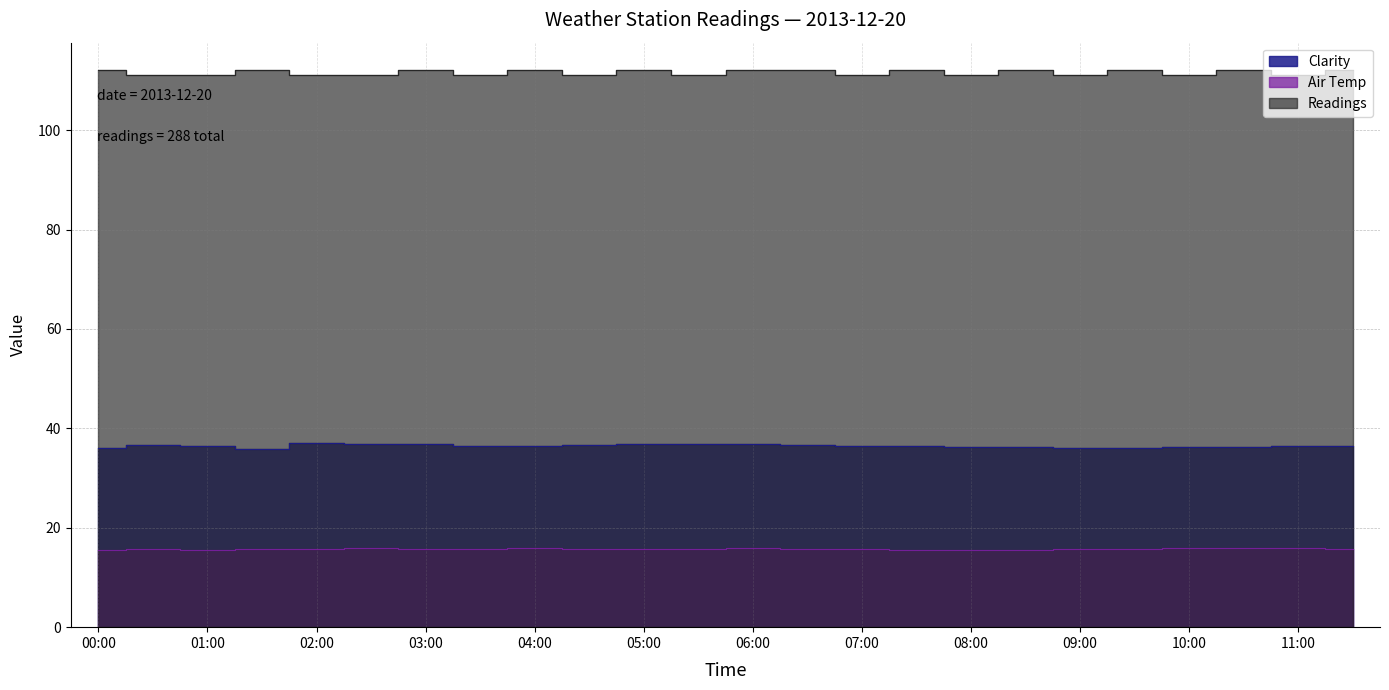

Reading left to right, extract all data points from this chart.

Clarity: 00:00=36.1	00:30=36.6	01:00=36.4	01:30=35.9	02:00=37.1	02:30=36.8	03:00=36.8	03:30=36.5	04:00=36.5	04:30=36.6	05:00=36.8	05:30=36.9	06:00=36.8	06:30=36.7	07:00=36.5	07:30=36.4	08:00=36.3	08:30=36.2	09:00=36.1	09:30=36.0	10:00=36.2	10:30=36.3	11:00=36.4	11:30=36.5
Air Temp: 00:00=15.6	00:30=15.7	01:00=15.5	01:30=15.7	02:00=15.7	02:30=15.9	03:00=15.8	03:30=15.8	04:00=15.9	04:30=15.8	05:00=15.7	05:30=15.8	06:00=15.9	06:30=15.8	07:00=15.7	07:30=15.6	08:00=15.5	08:30=15.6	09:00=15.7	09:30=15.8	10:00=15.9	10:30=16.0	11:00=15.9	11:30=15.8
Readings: 00:00=112.0	00:30=111.0	01:00=111.0	01:30=112.0	02:00=111.0	02:30=111.0	03:00=112.0	03:30=111.0	04:00=112.0	04:30=111.0	05:00=112.0	05:30=111.0	06:00=112.0	06:30=112.0	07:00=111.0	07:30=112.0	08:00=111.0	08:30=112.0	09:00=111.0	09:30=112.0	10:00=111.0	10:30=112.0	11:00=111.0	11:30=112.0